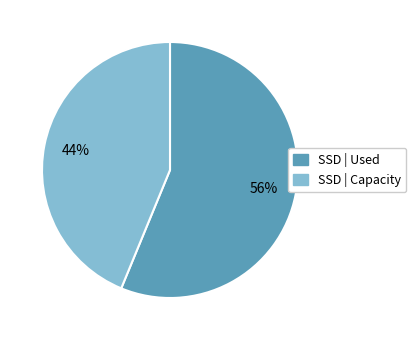

To the nearest percent, what is the difference between the largest and smallest slice percentages?

12%